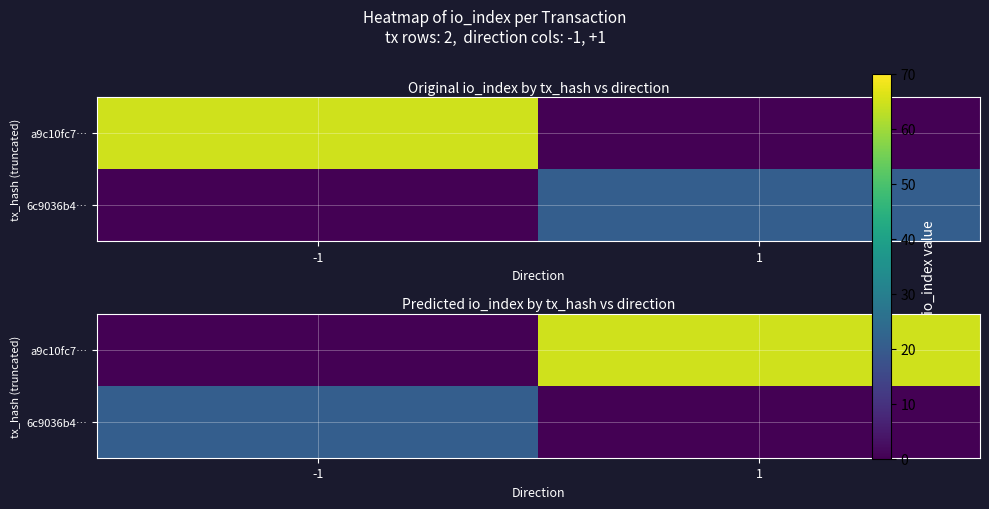

At how many categories does at least one series exceed 12?

2